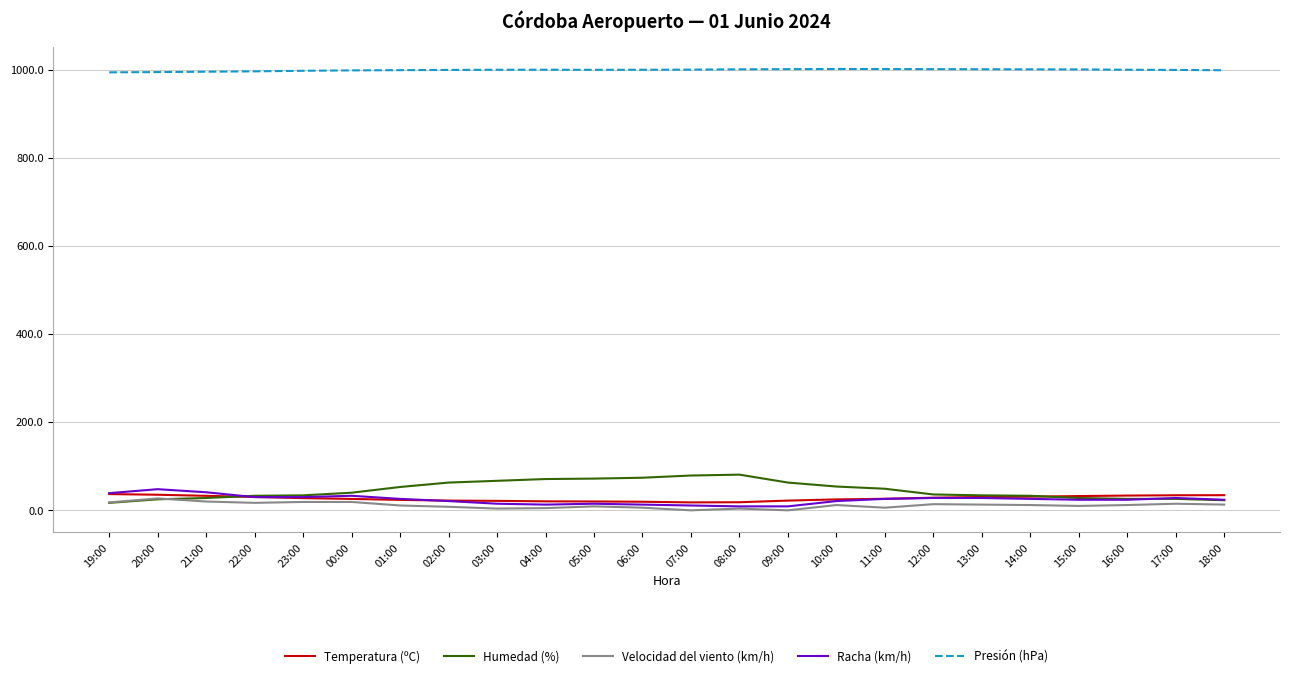

What is the difference between the second highest and minimum values in the Racha (km/h) series?

32.0